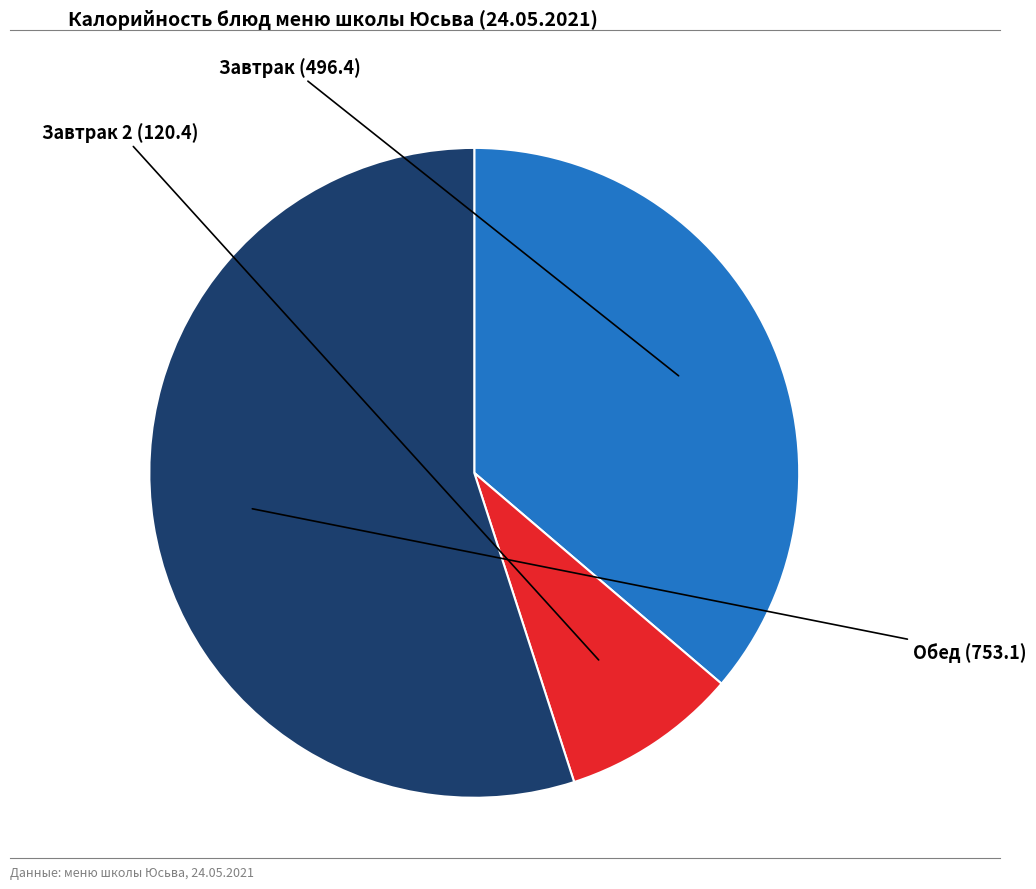

Combined, do Завтрак and Обед account for over 50%?

Yes